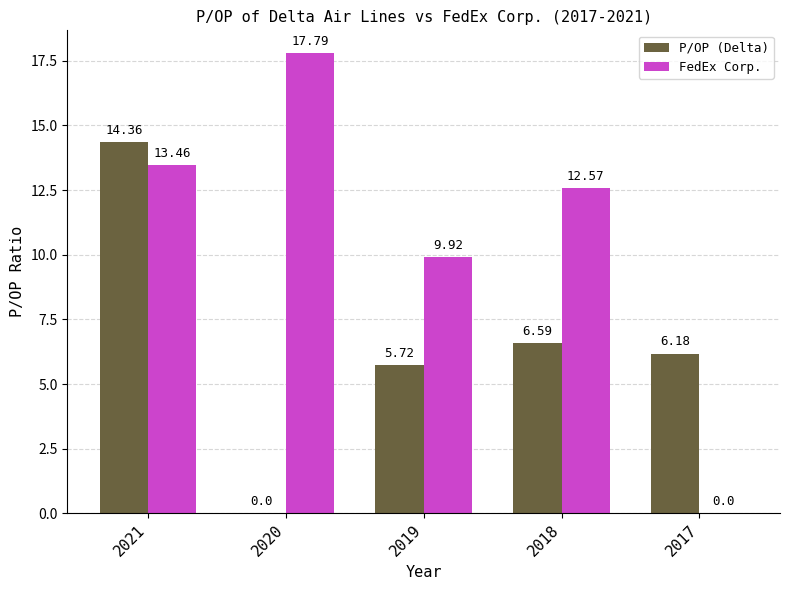

What is the sum of the FedEx Corp. values at 2019 and 2021?

23.4